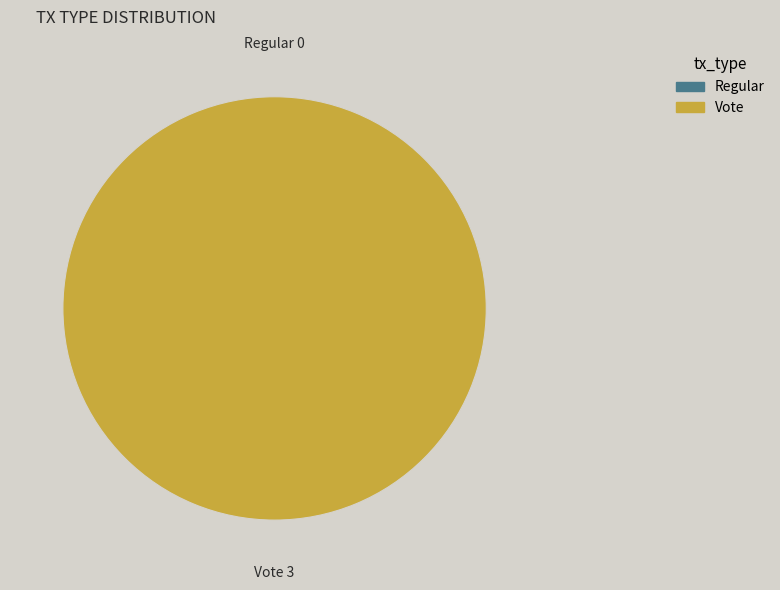

To the nearest percent, what is the average slice percentage?

50%